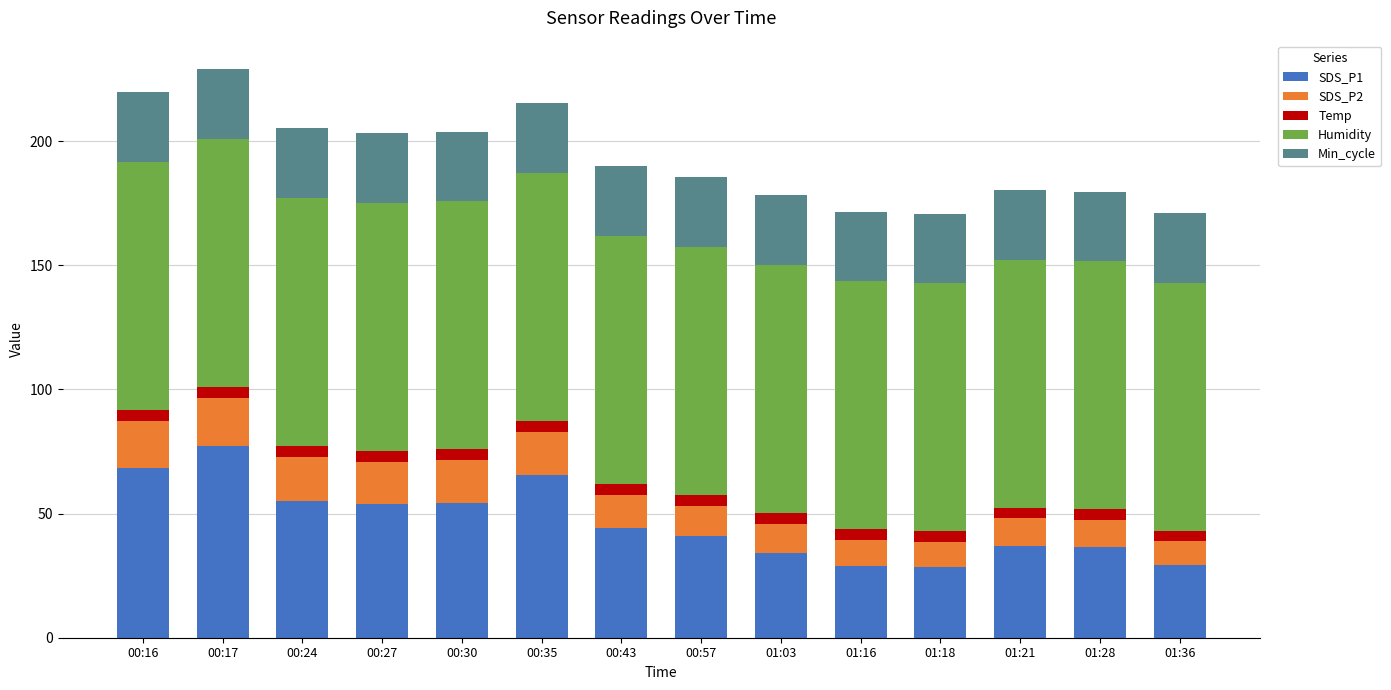

How many bars are there in total?

14